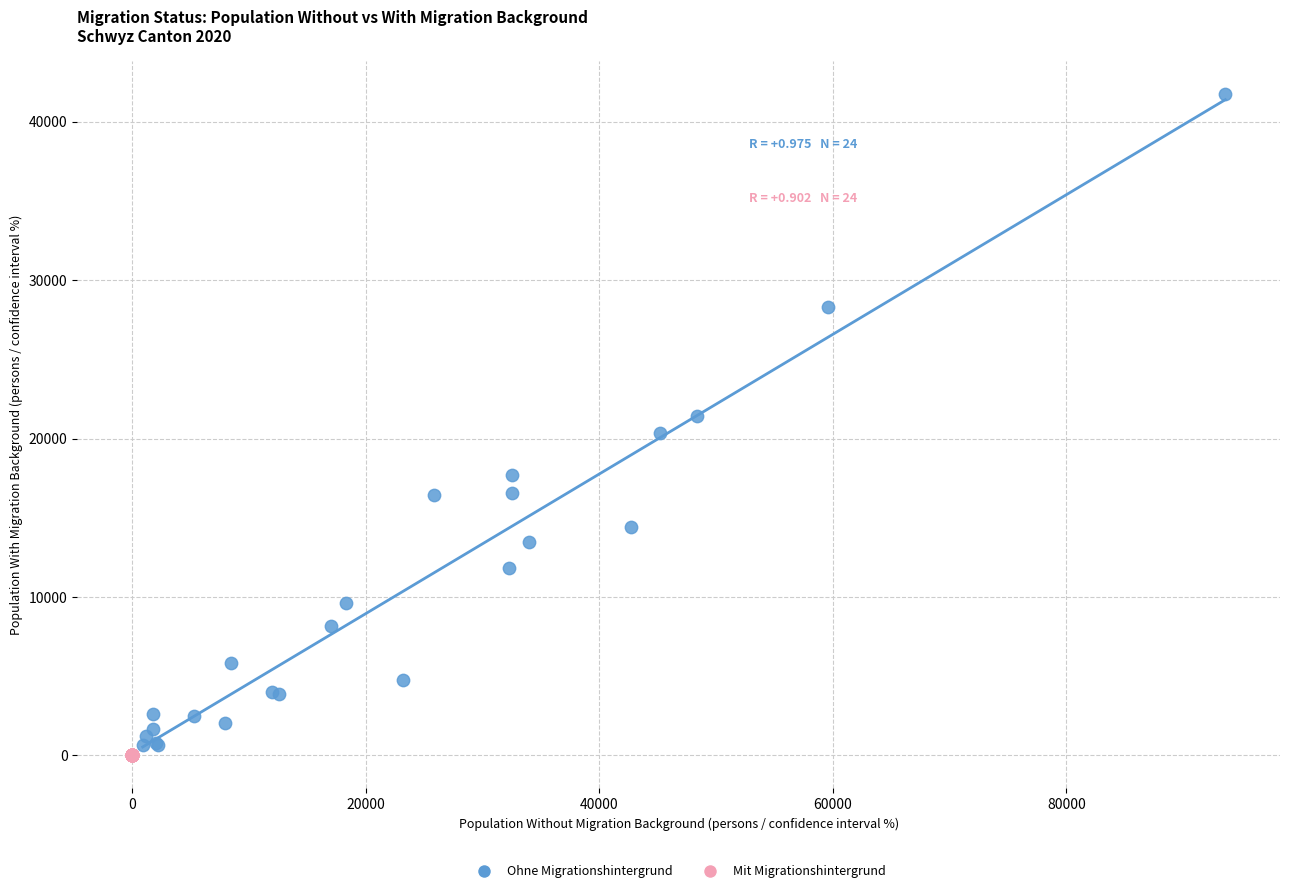

What are all the series names shown in the legend?

Ohne Migrationshintergrund, Mit Migrationshintergrund